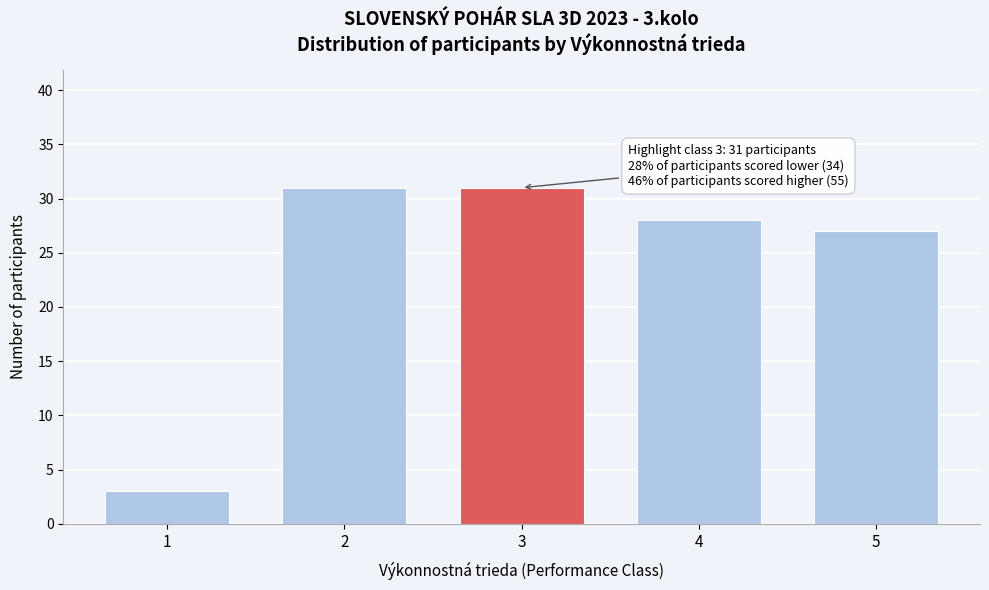

Reading left to right, what are all the values shown in this chart?

1=3	2=31	3=31	4=28	5=27